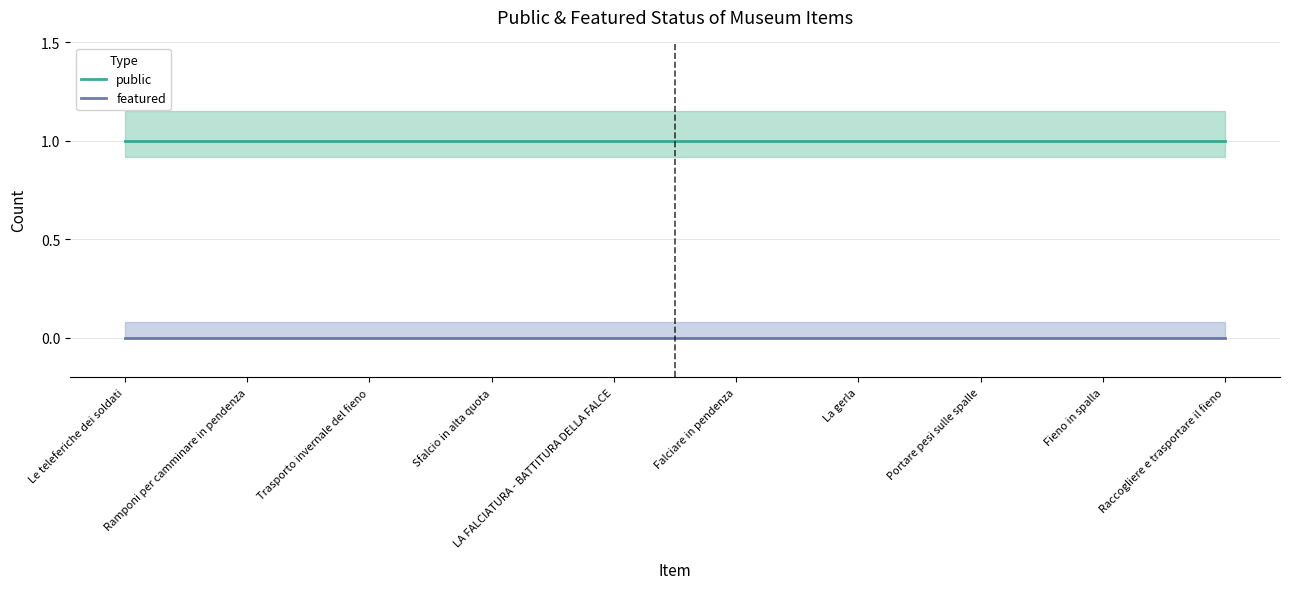

The public series shows 1 at Ramponi per camminare in pendenza. True or false?

True